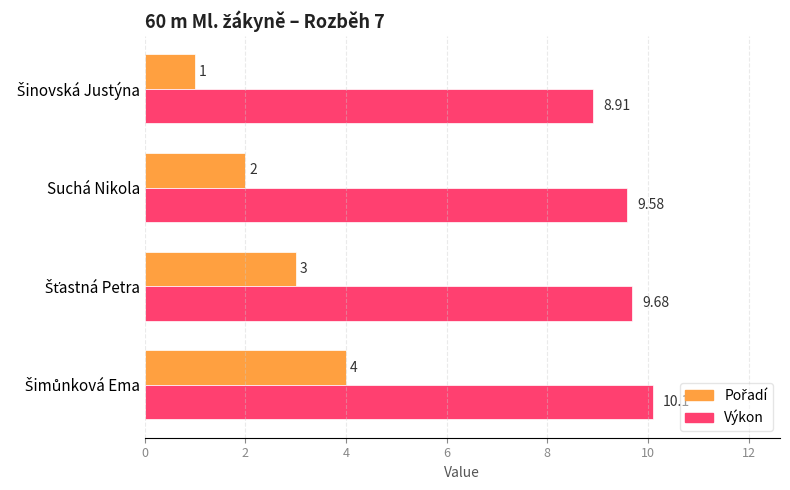

Which series has the largest total across all categories?

Výkon